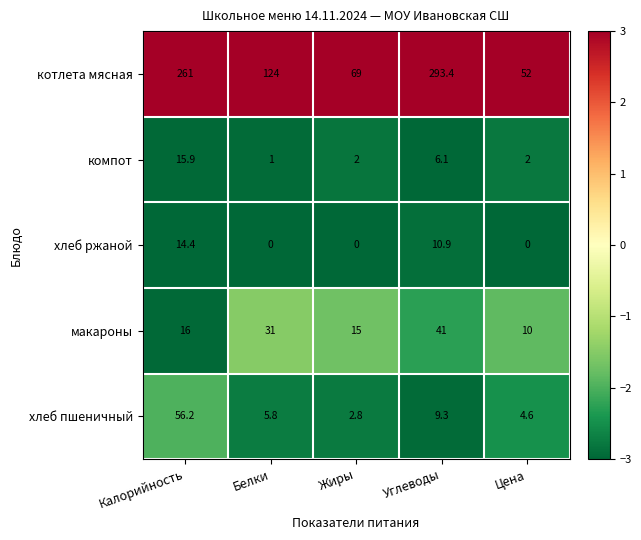

Which series changed the most between Калорийность and Белки?

котлета мясная